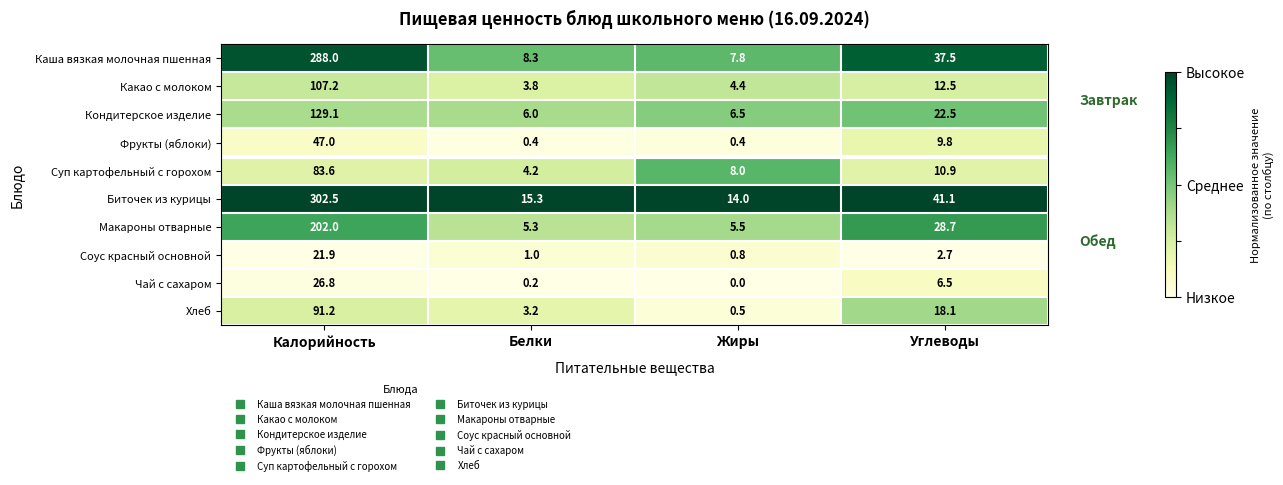

At which label does Биточек из курицы reach its minimum?

Жиры